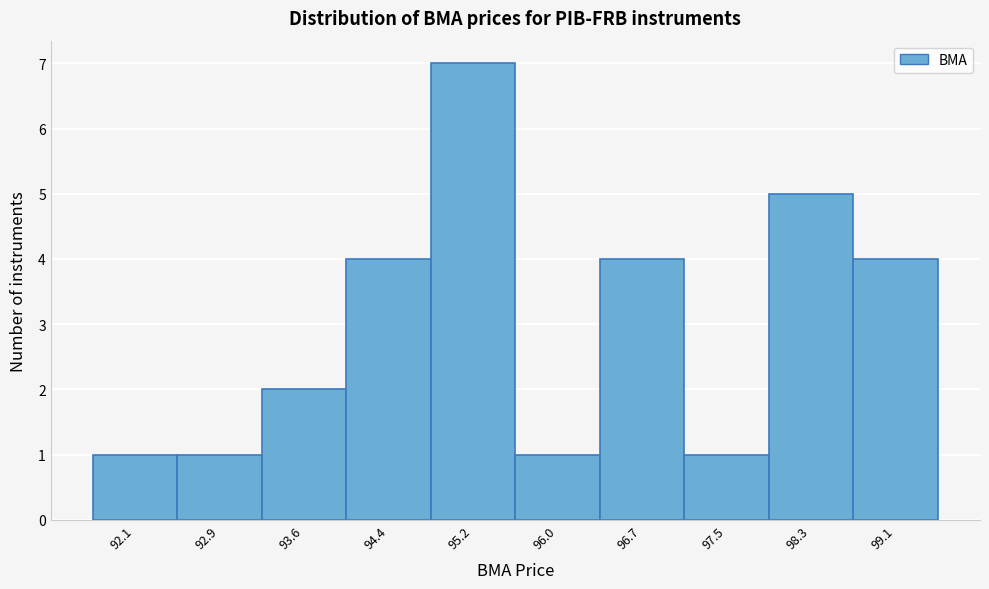

Reading right to left, extract all data points from this chart.

4	5	1	4	1	7	4	2	1	1